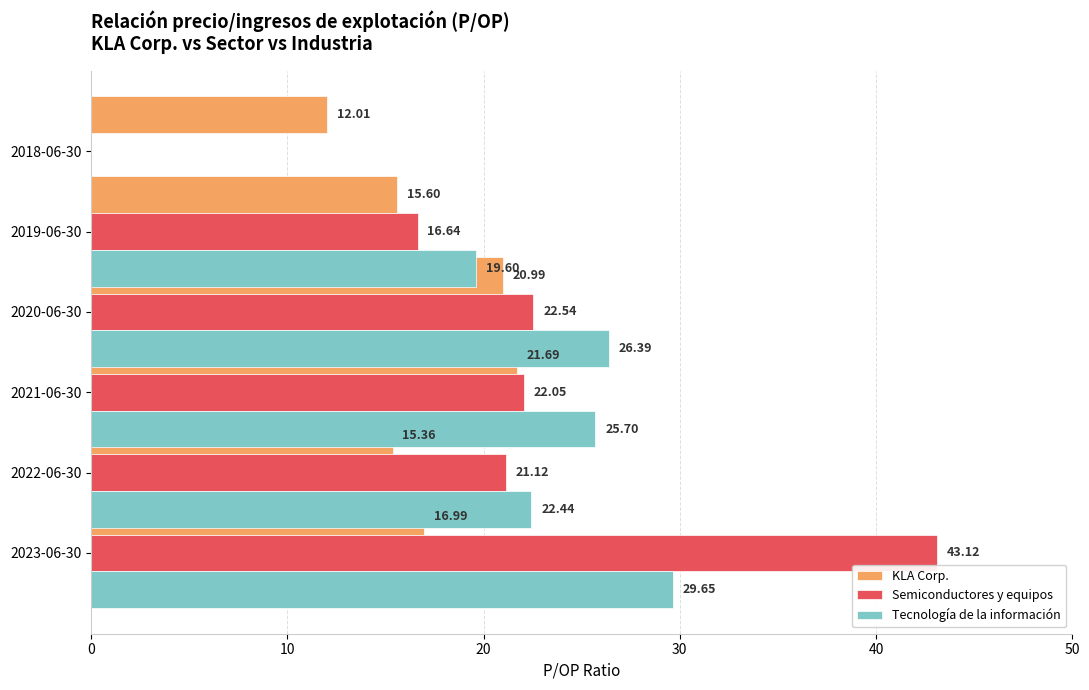

What are all the series names shown in the legend?

KLA Corp., Semiconductores y equipos, Tecnología de la información